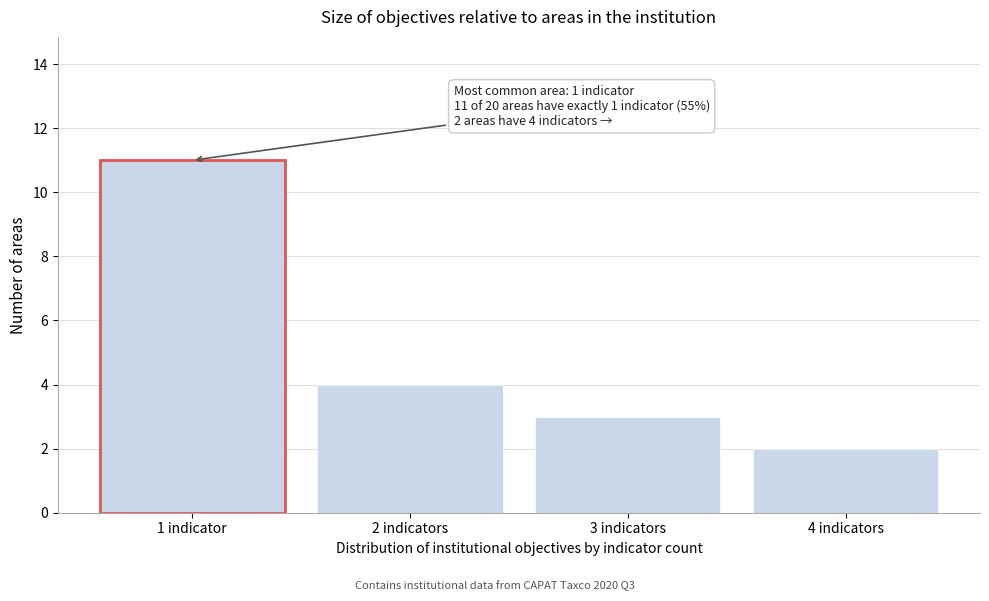

Reading left to right, what are all the values shown in this chart?

11	4	3	2